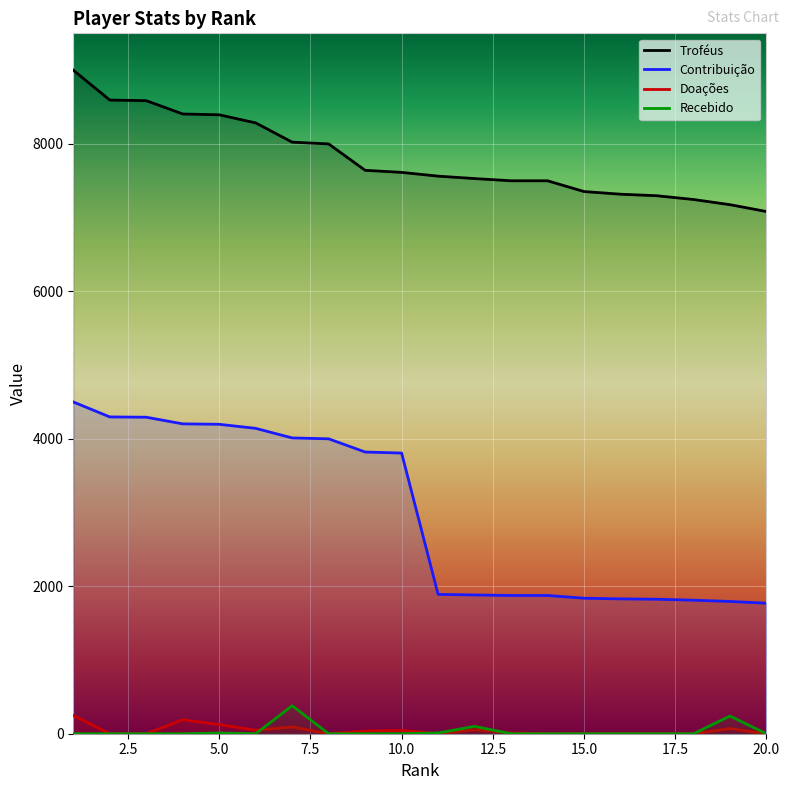

Between 7 and 18, which series saw the biggest shift?

Contribuição